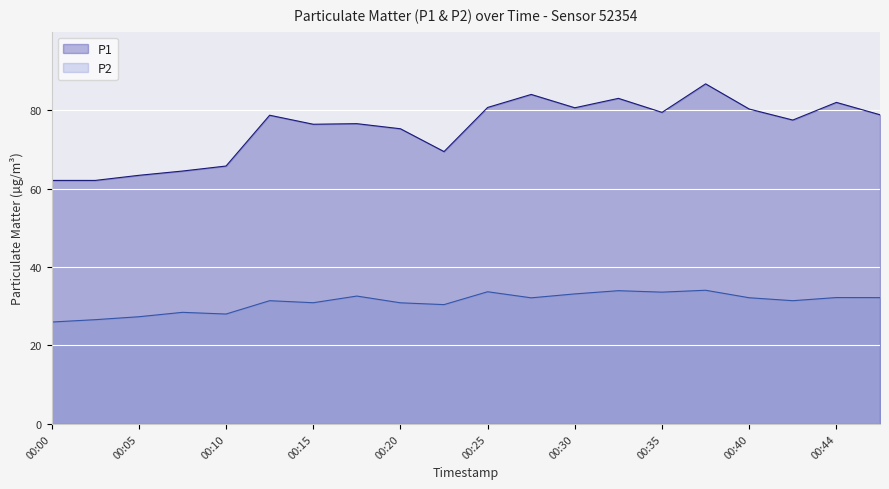

At which category does P1 reach its first local peak?

00:13